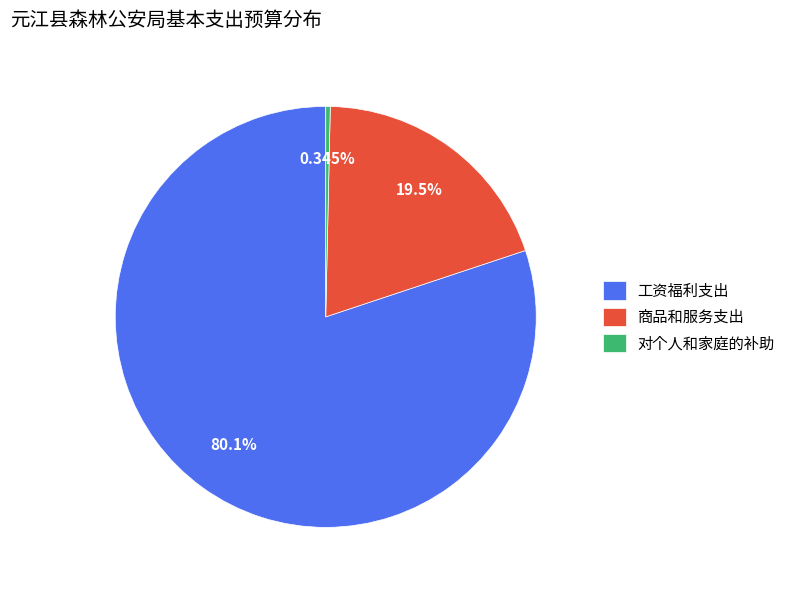

What portion of the pie excludes 对个人和家庭的补助?

99.7%